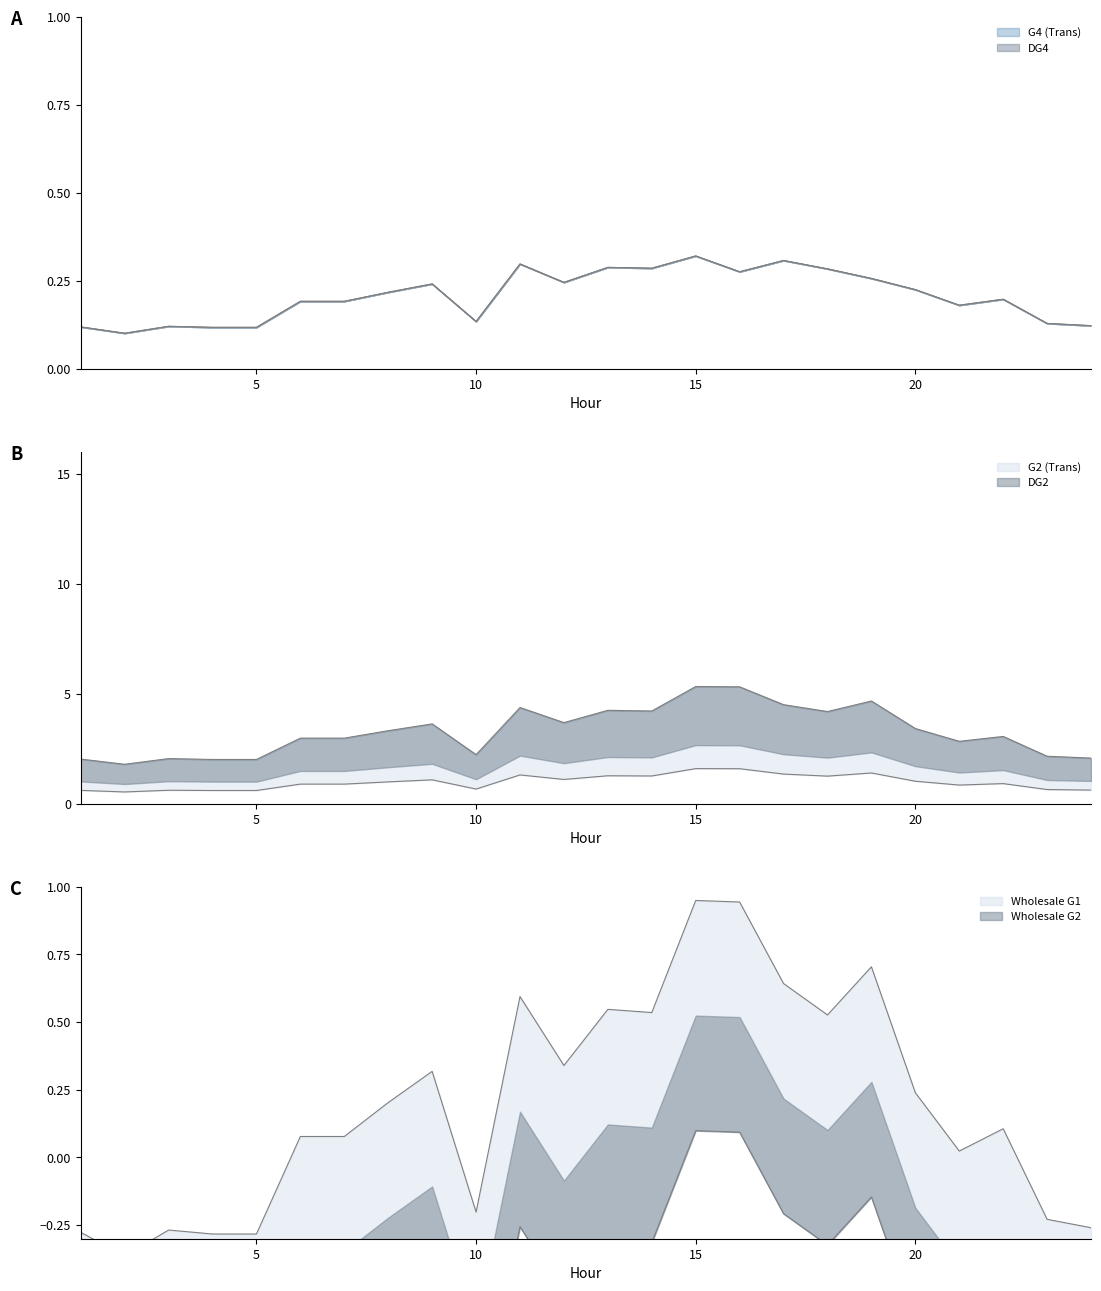

What is the sum of the DG4 values at 13 and 6?

0.5